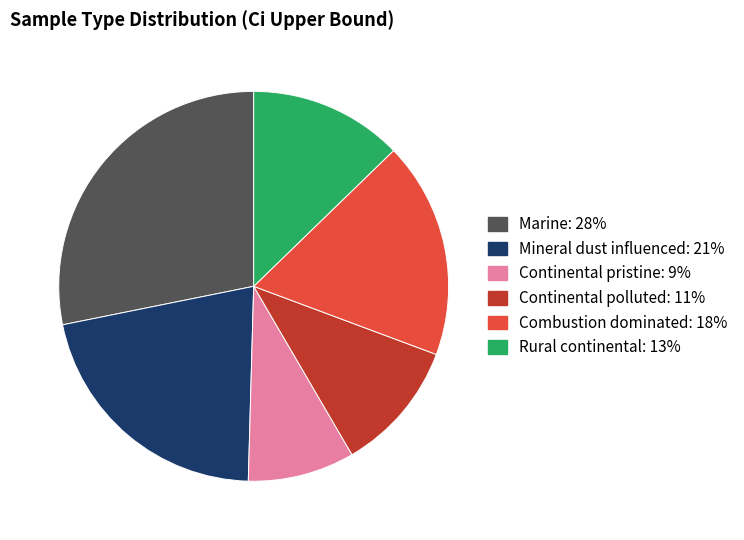

Is it true that Combustion dominated is 4% of the pie?

False